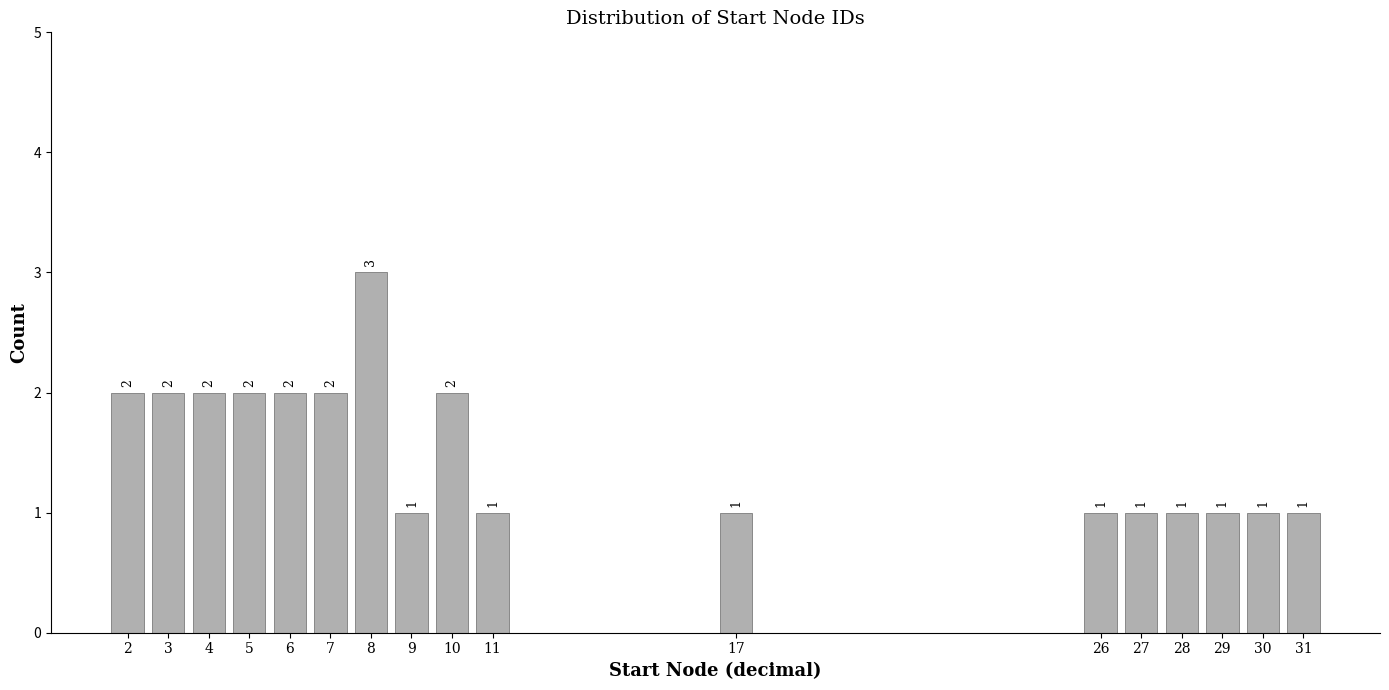

Reading left to right, extract all data points from this chart.

2=2	3=2	4=2	5=2	6=2	7=2	8=3	9=1	10=2	11=1	17=1	26=1	27=1	28=1	29=1	30=1	31=1